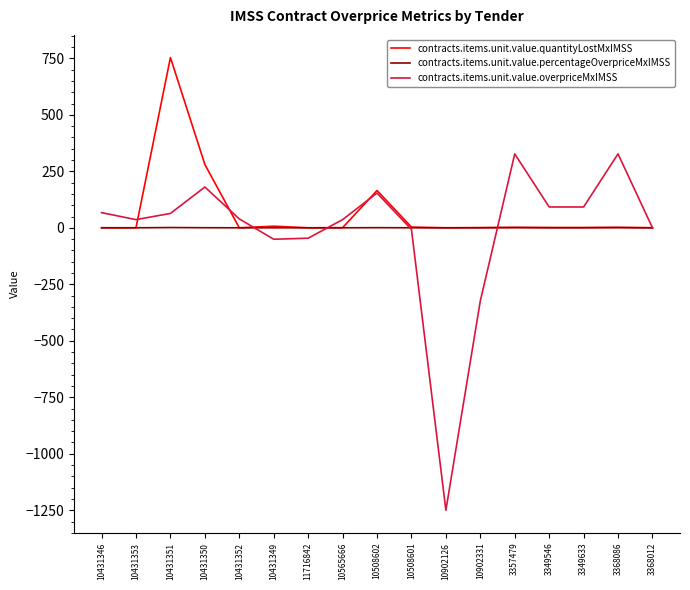

At which label does contracts.items.unit.value.overpriceMxIMSS reach its minimum?

10902126